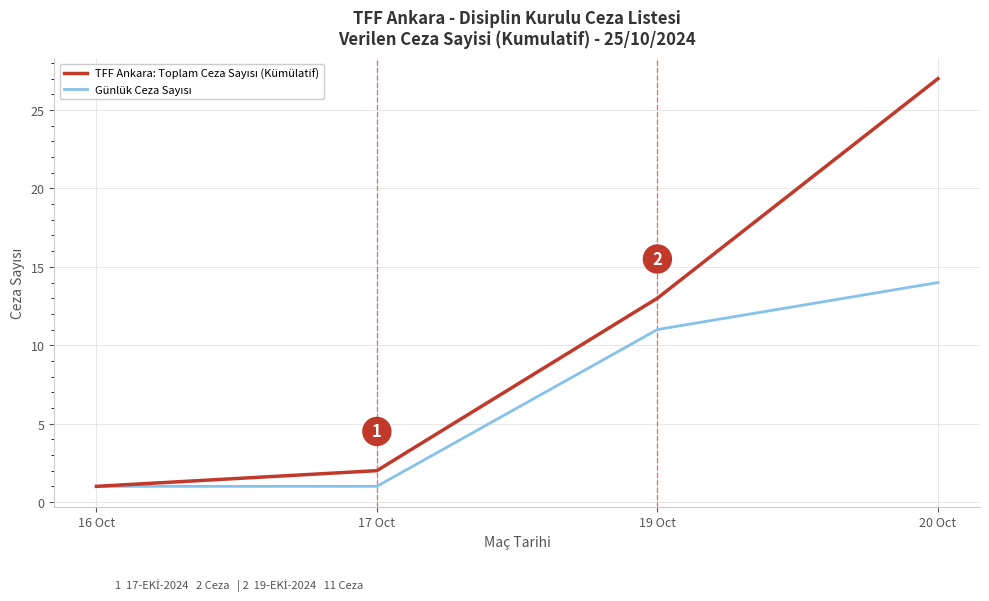

What is the total value across all series at 17 Oct?

3